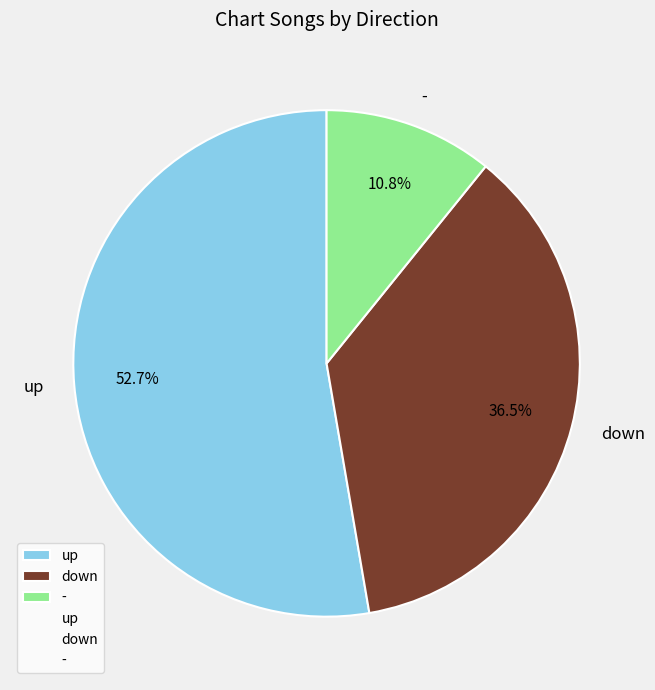

To the nearest percent, what percentage of the pie is up?

53%